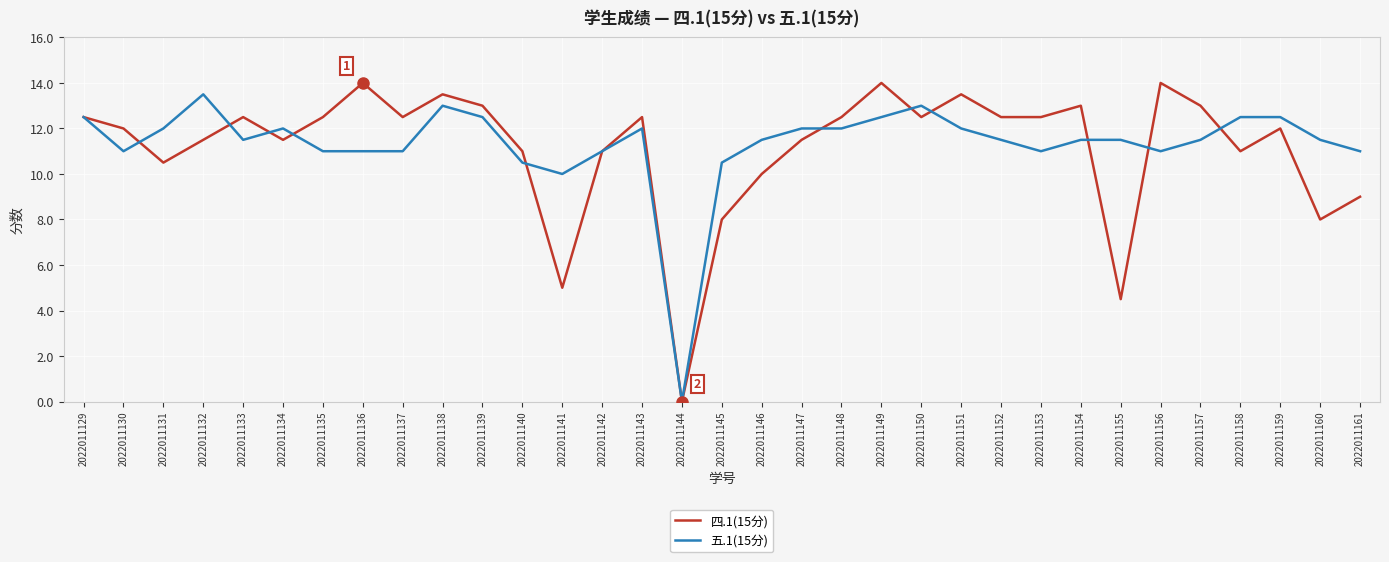

What is the difference between the maximum and minimum values in the 四.1(15分) series?

14.0